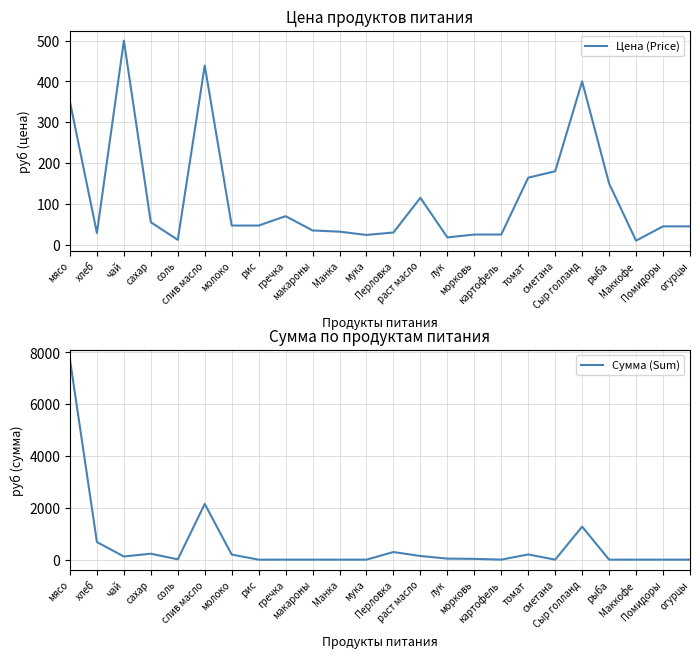

The Цена (Price) series shows 45.0 at огурцы. True or false?

True